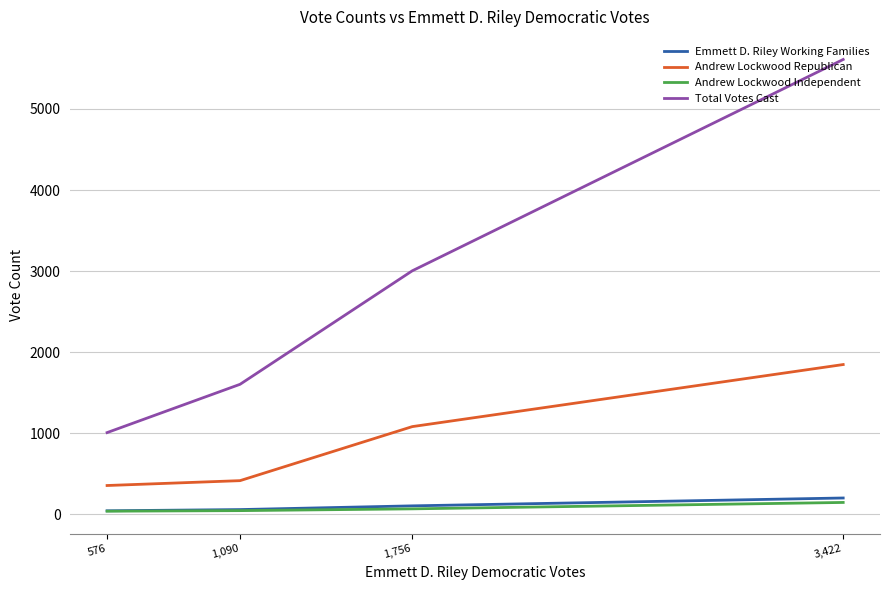

True or false: Andrew Lockwood Republican has more than 1 interior local peaks.

False